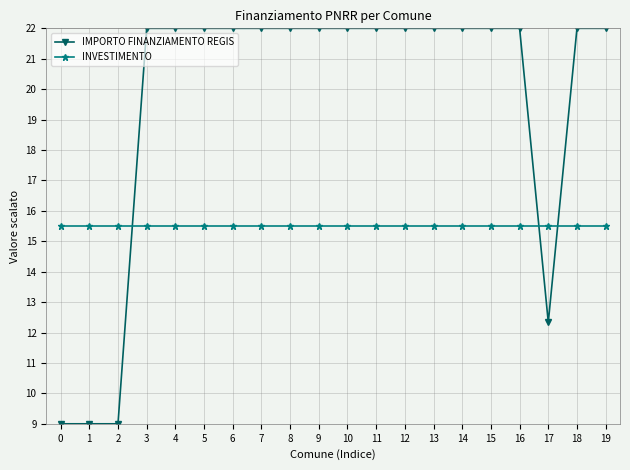

What is the value of the INVESTIMENTO point at the 7th from the left?

15.5